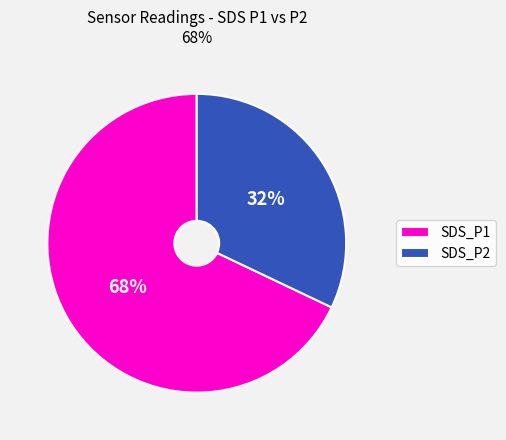

Combined, do SDS_P2 and SDS_P1 account for over 50%?

Yes